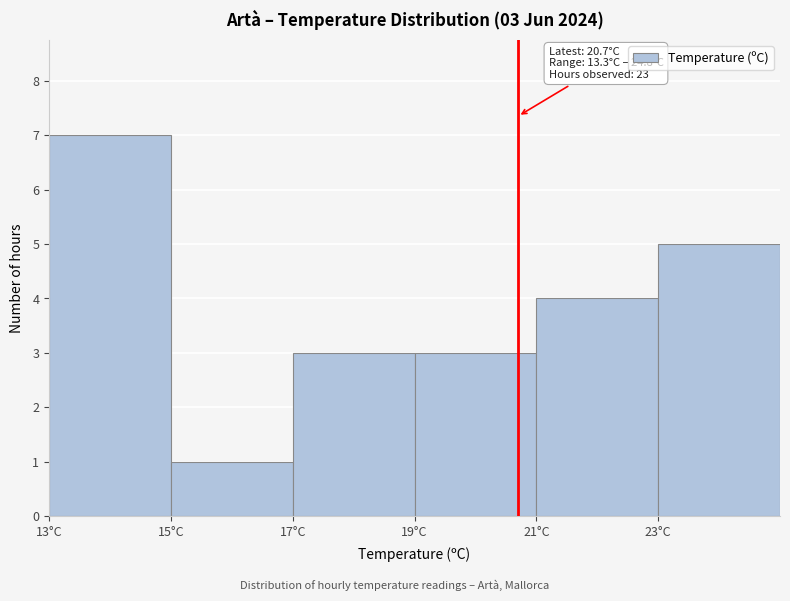

Over which range of the x-axis is the bar tallest?

13 to 15